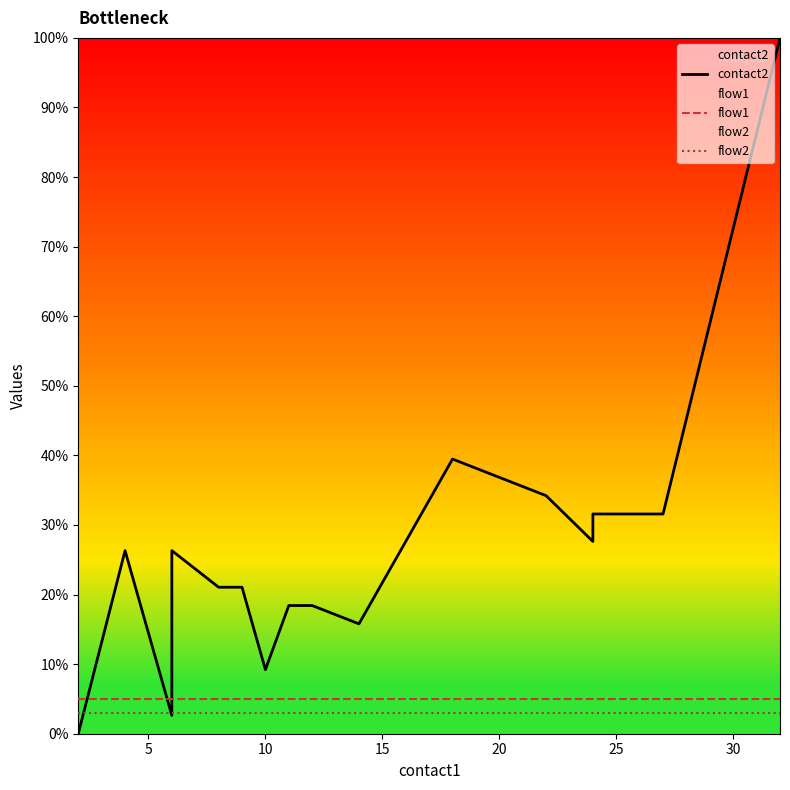

How many lines are shown in the chart?

3